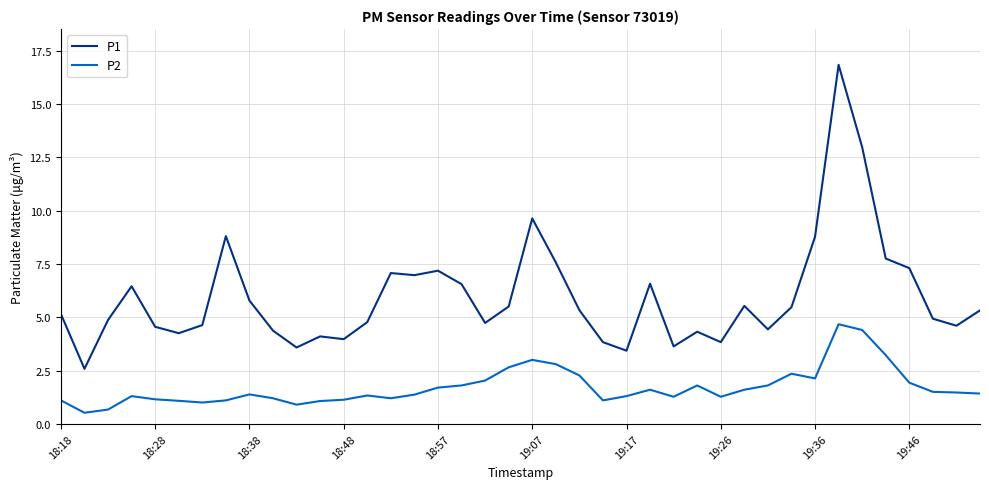

Which series has the widest spread of values?

P1